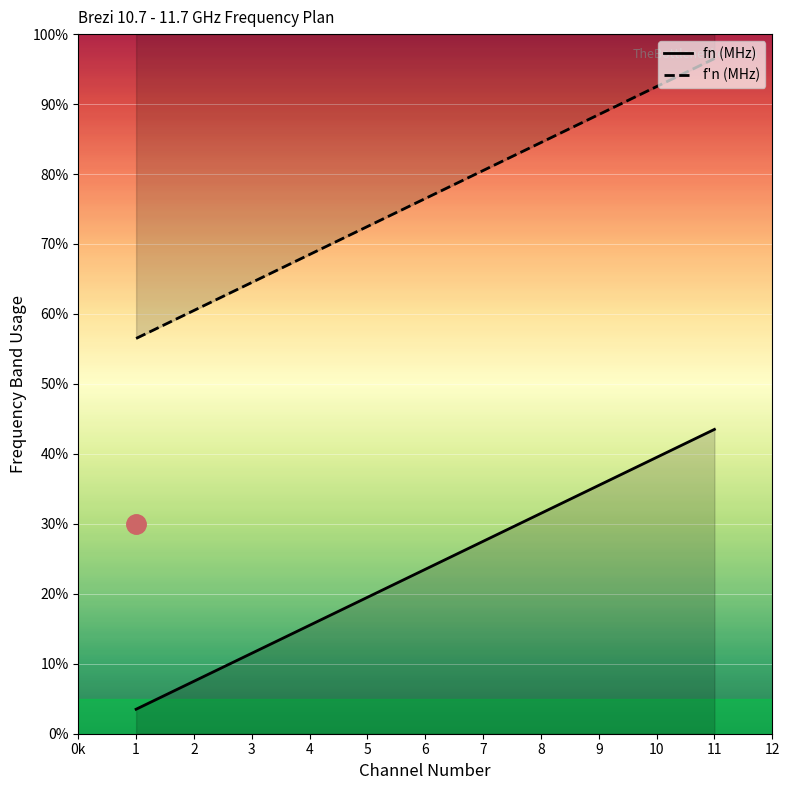

Which category has the highest value in the fn (MHz) series?

11